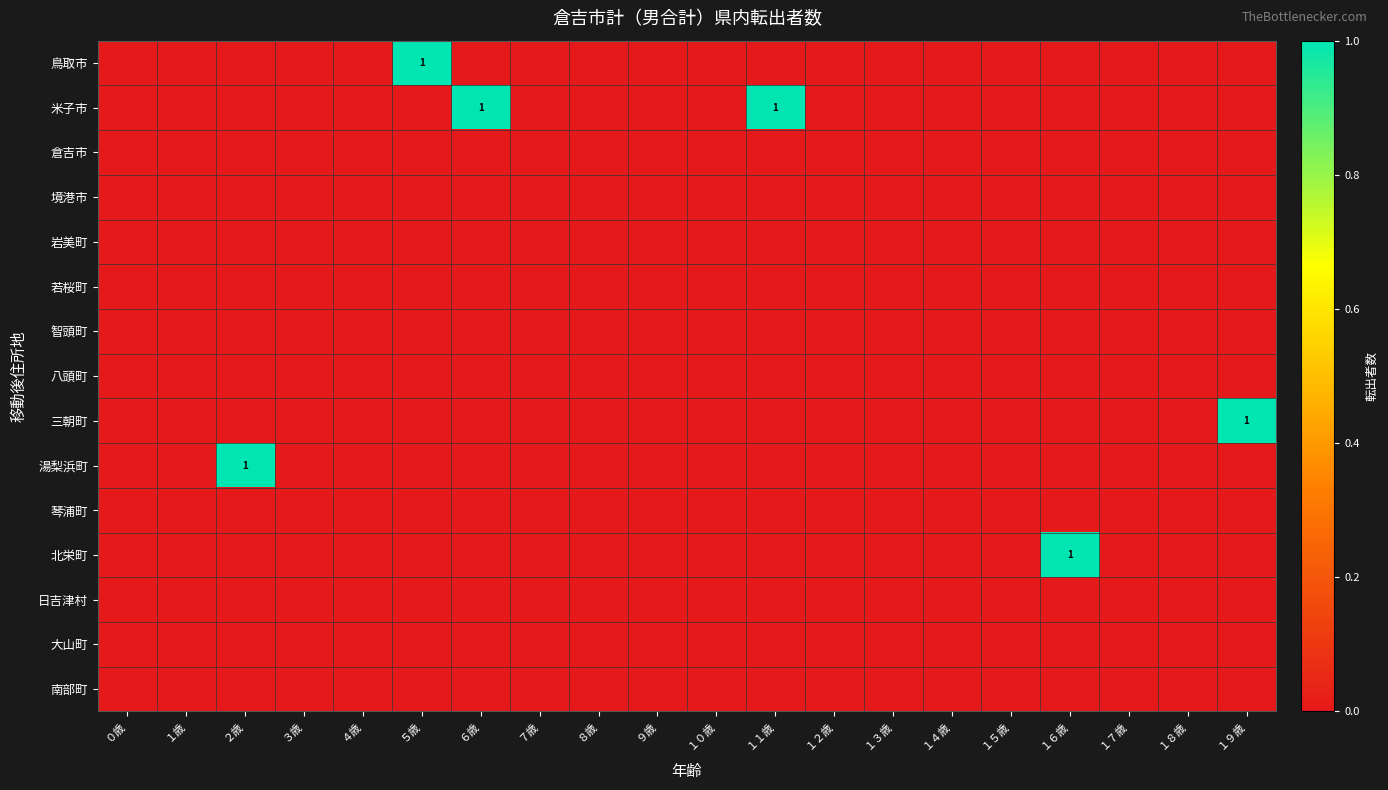

The value of 湯梨浜町 at ２歳 is 0. True or false?

False